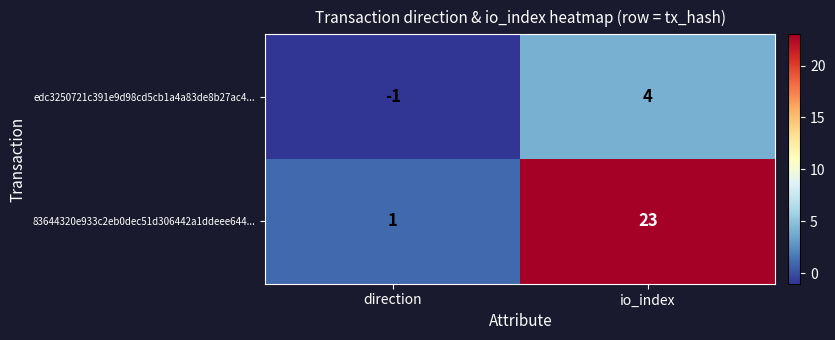

Is it true that edc3250721c391e9d98cd5cb1a4a83de8b27ac4... equals -2 at direction?

False